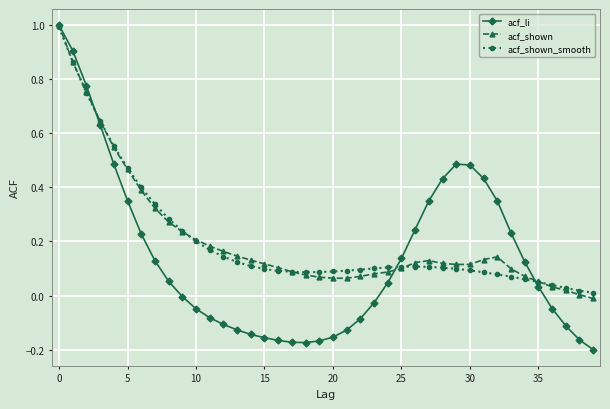

What is the maximum value shown in the chart?

1.0